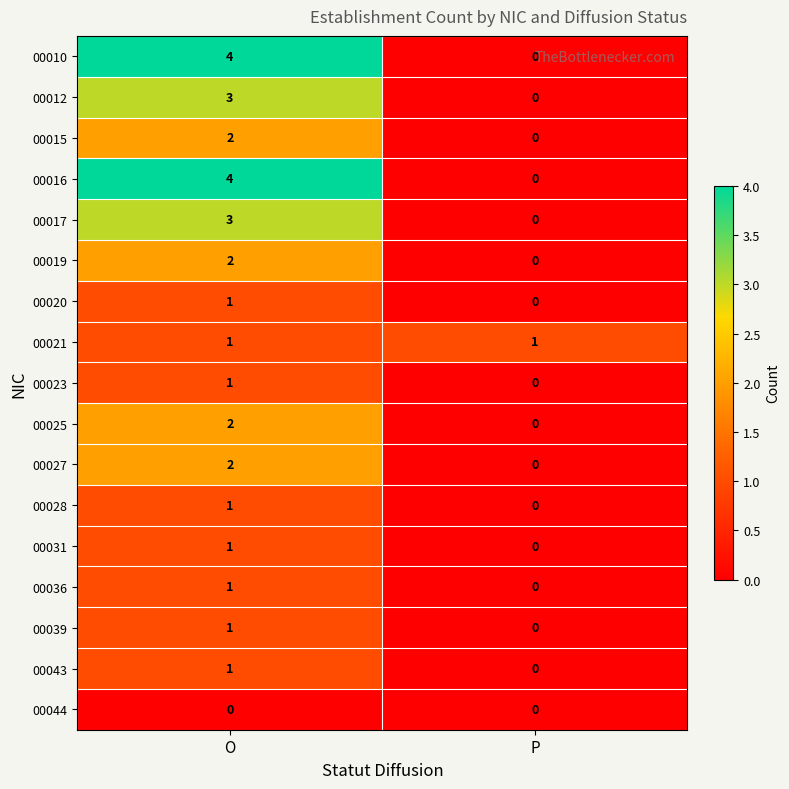

What is the greatest value displayed?

4